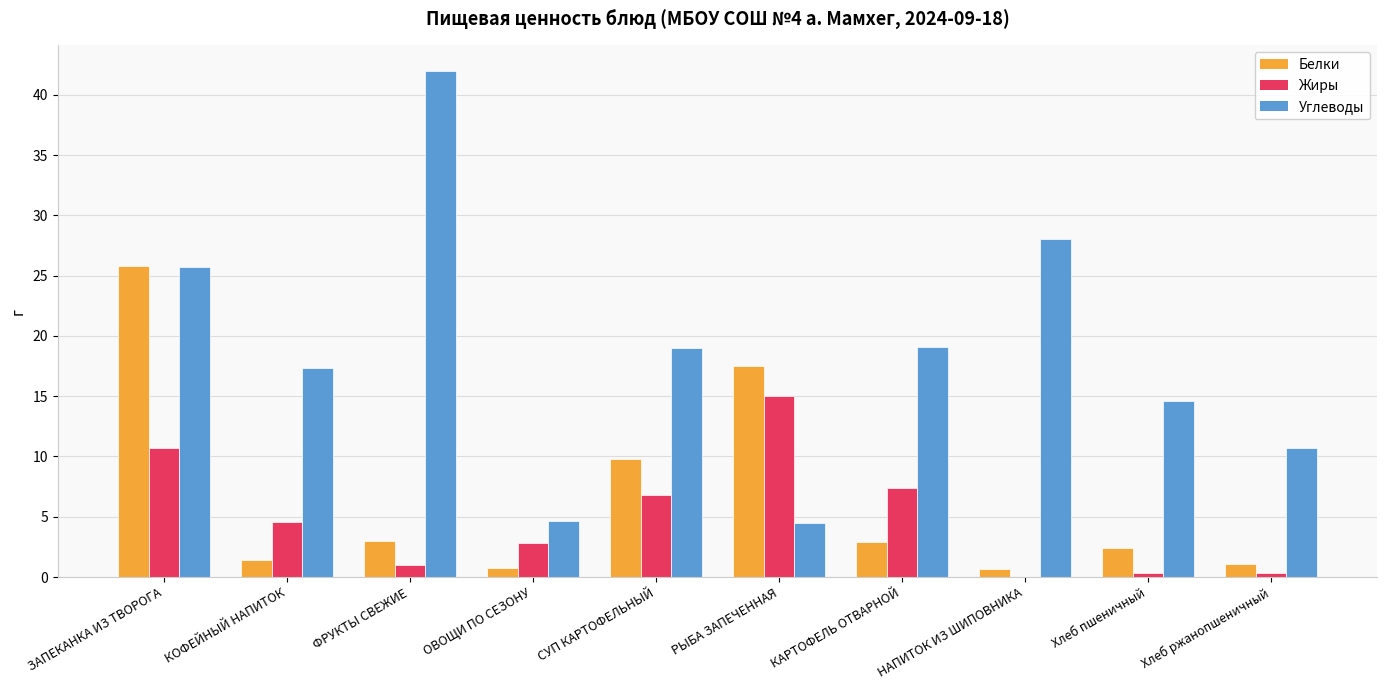

What is the sum of the Жиры values at ФРУКТЫ СВЕЖИЕ and Хлеб пшеничный?

1.3